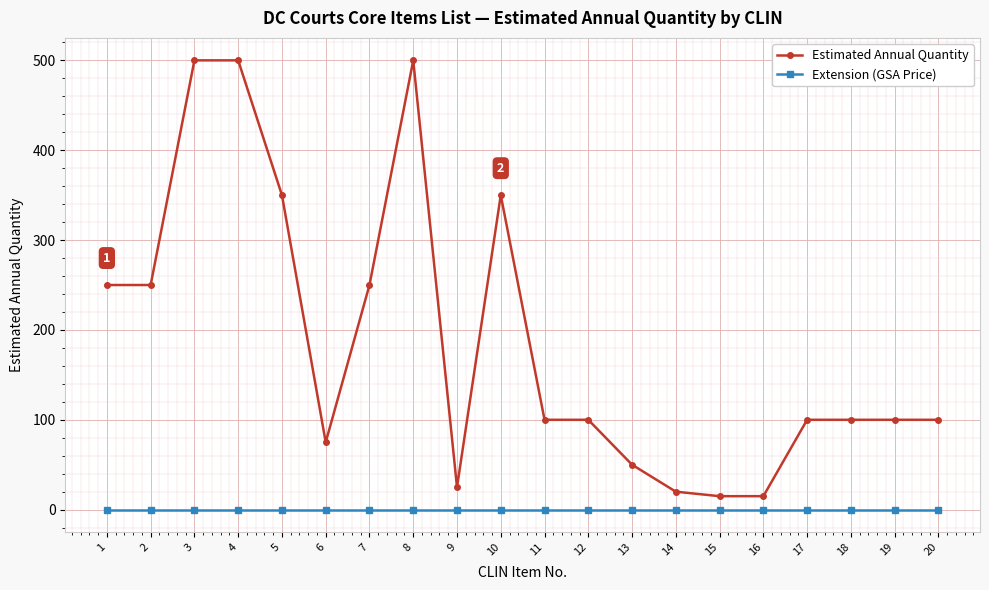

What is the difference between the Estimated Annual Quantity values at 7 and 13?

200